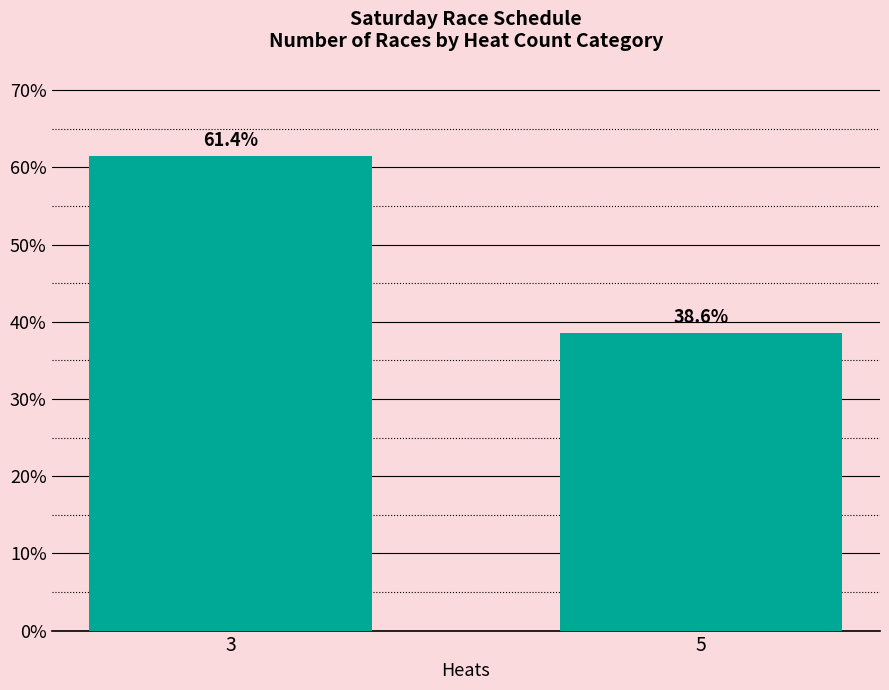

The chart shows a value of 99.3 at 3. True or false?

False